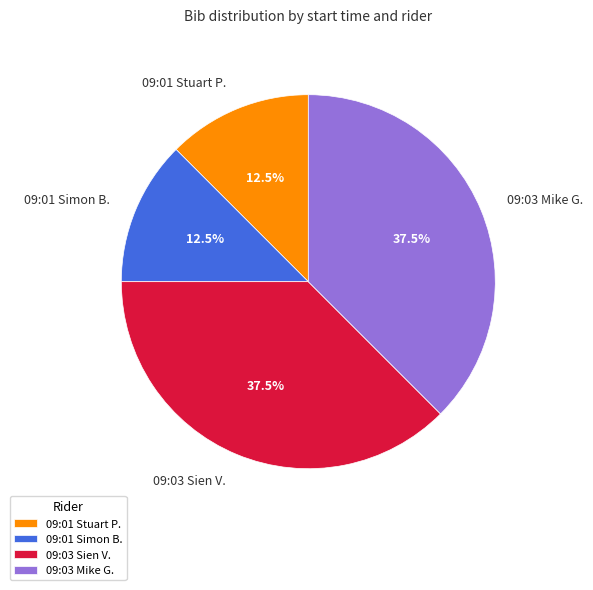

Which has a higher value, 09:03 Mike G. or 09:01 Stuart P.?

09:03 Mike G.